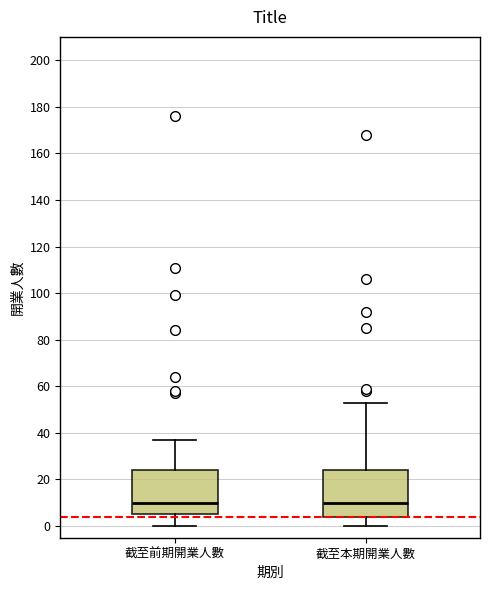

Where is the upper edge of the box for 截至本期開業人數 on the y-axis? The values are not printed on the chart, so give them approximately, as read against the axis.

24